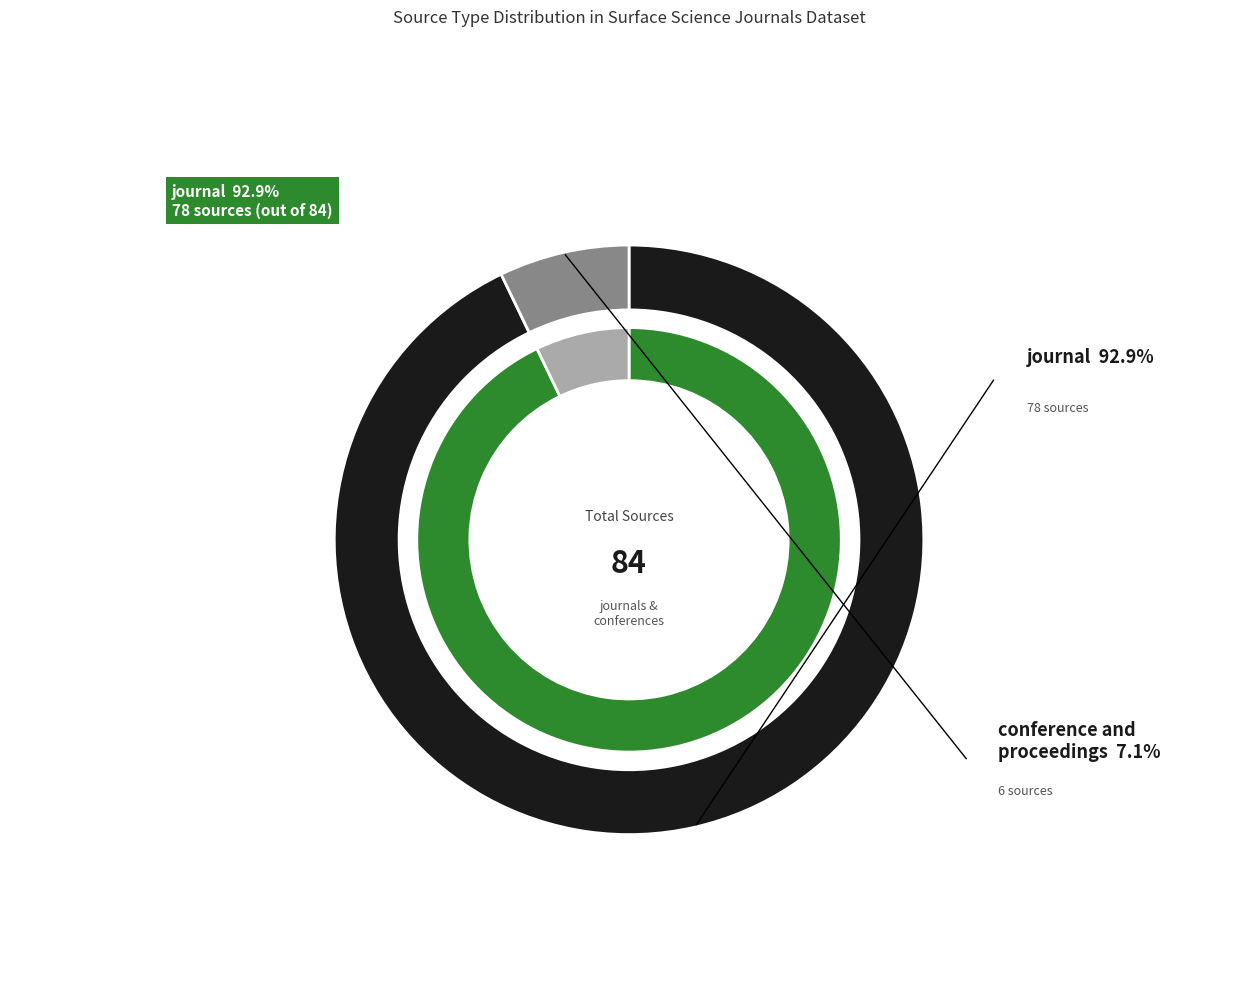

To the nearest percent, what is the average slice percentage?

50%